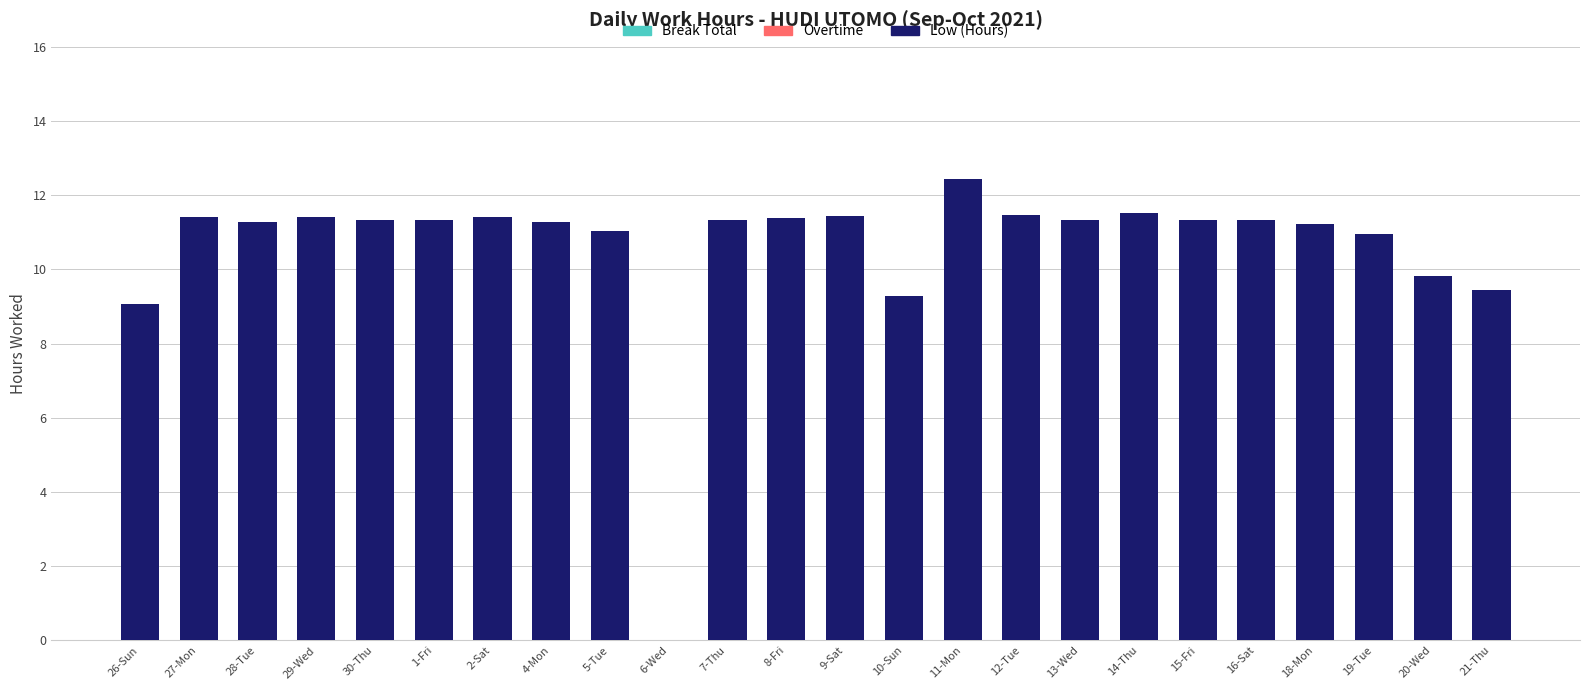

What is the maximum value shown in the chart?

12.4